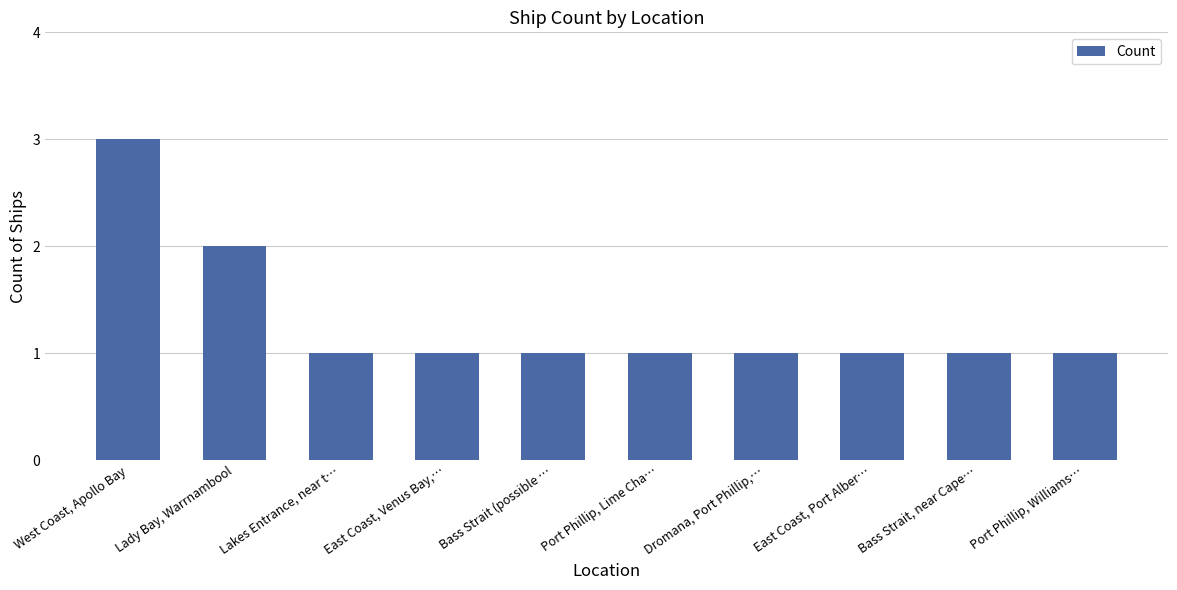

What is the value of the 8th bar from the left?

1